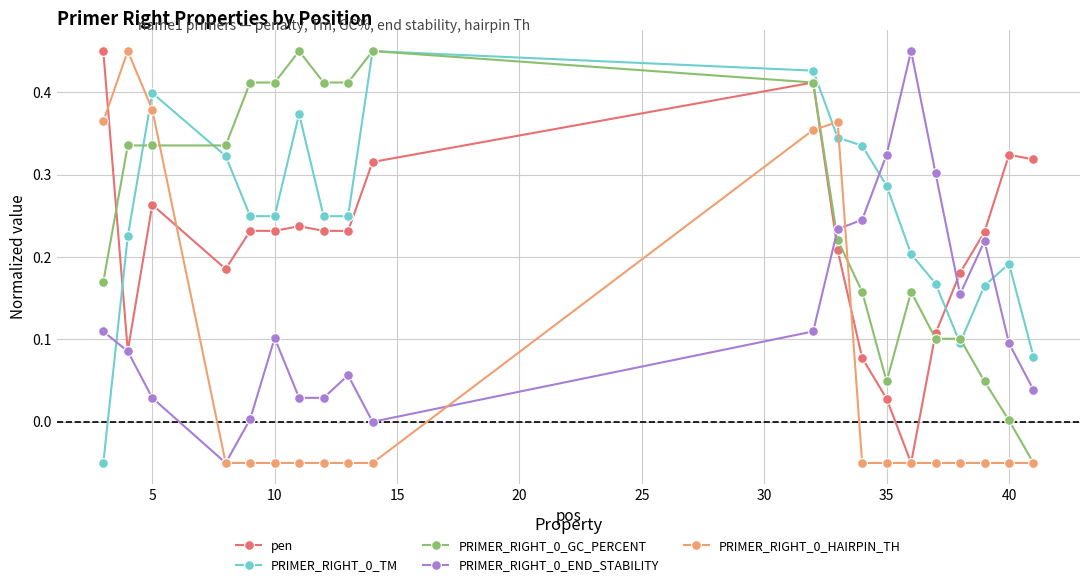

True or false: PRIMER_RIGHT_0_GC_PERCENT has more than 1 interior local peaks.

True